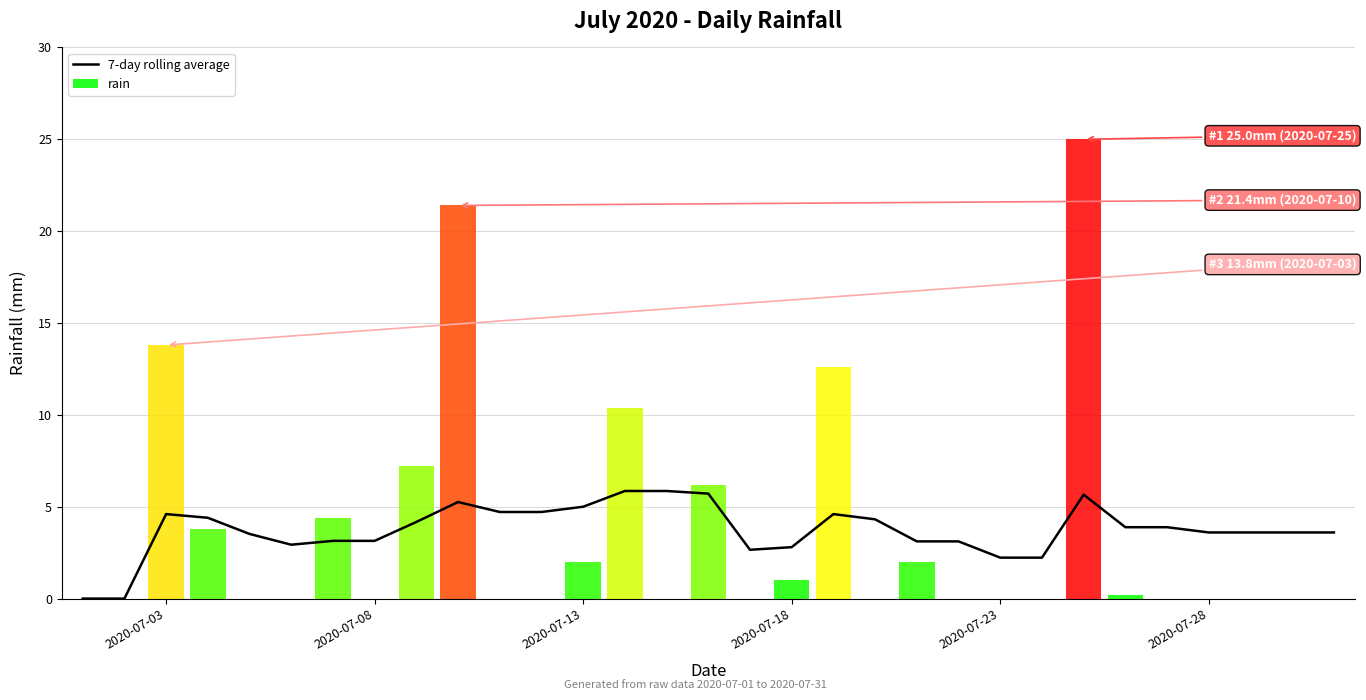

What is the average value?

3.7